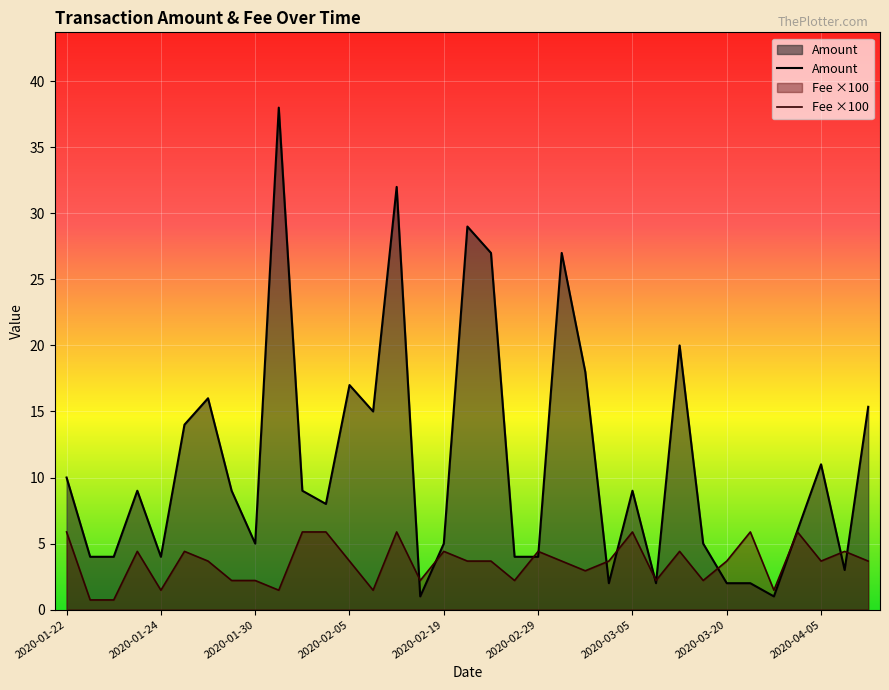

True or false: Fee and Amount intersect in this chart.

True